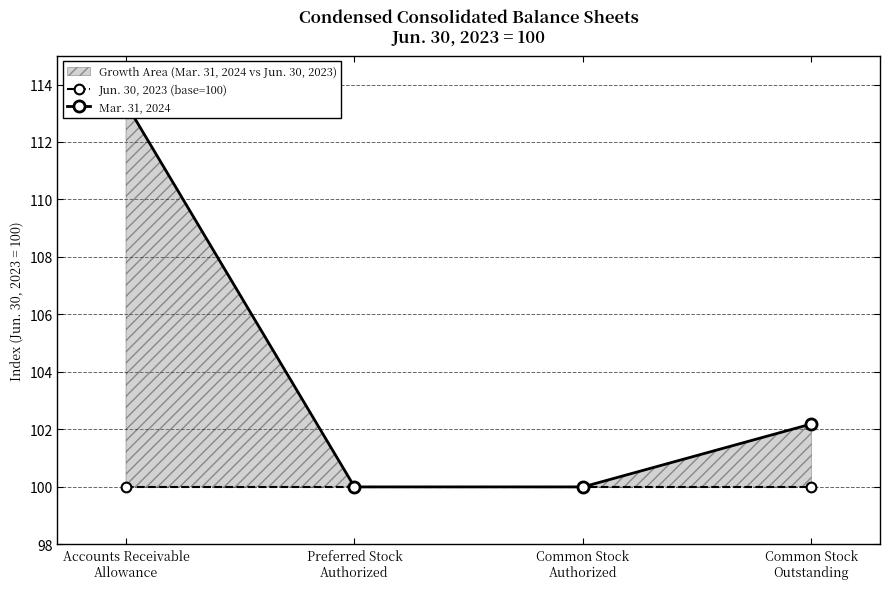

The value of Jun. 30, 2023 (base=100) at Common Stock
Authorized is 100.0. True or false?

True